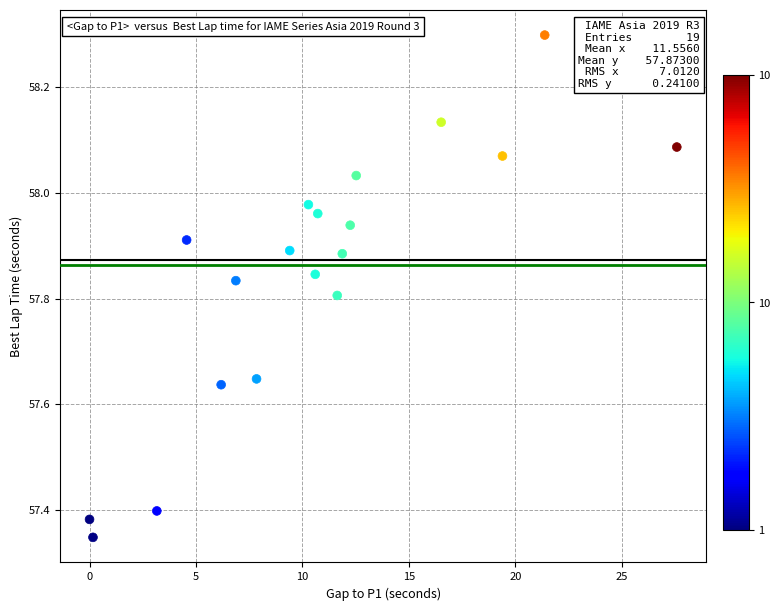

What is the range of X values (max minus min)?

27.6